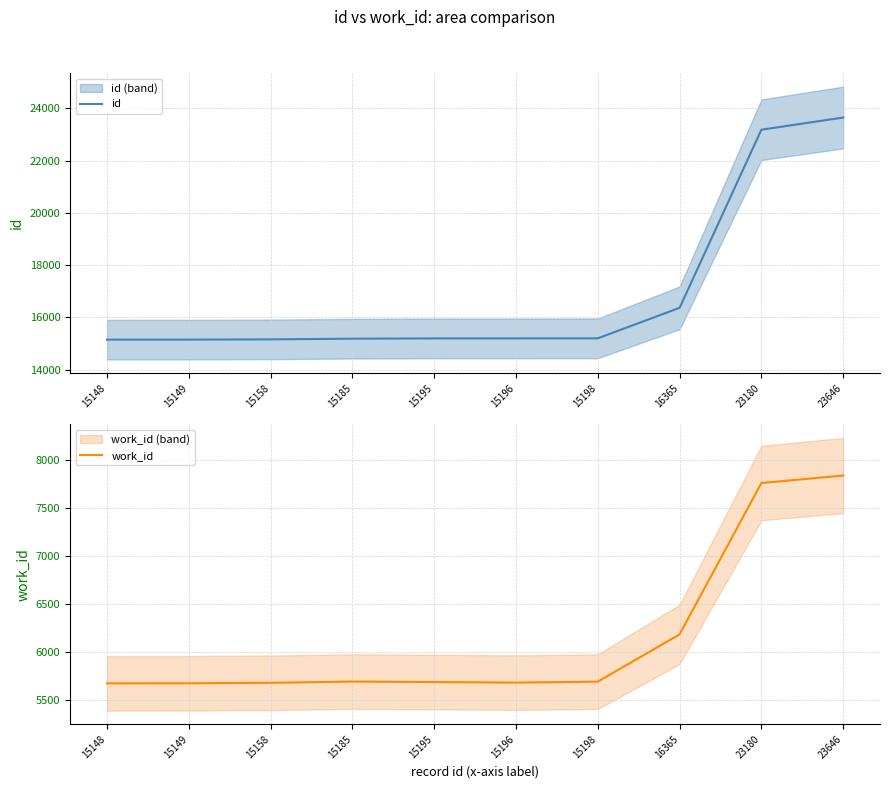

List the series in order of their overall mean, highest first.

id, work_id